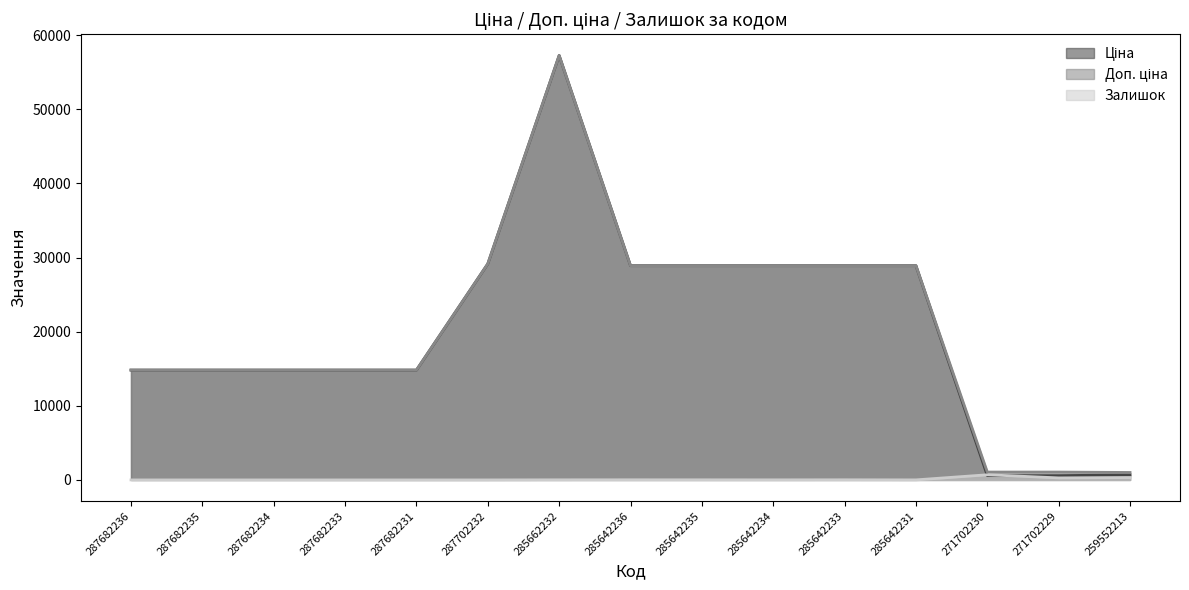

How many values in the Залишок series exceed 10?

7